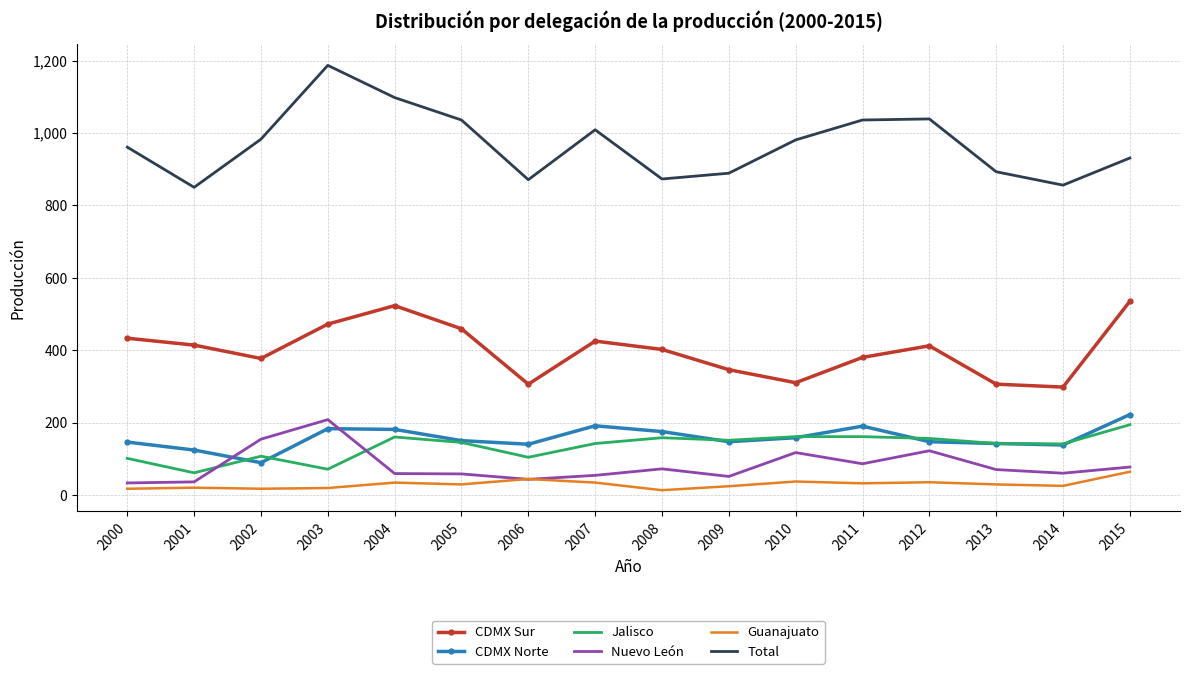

What is the sum of the Nuevo León values at 2011 and 2003?

294